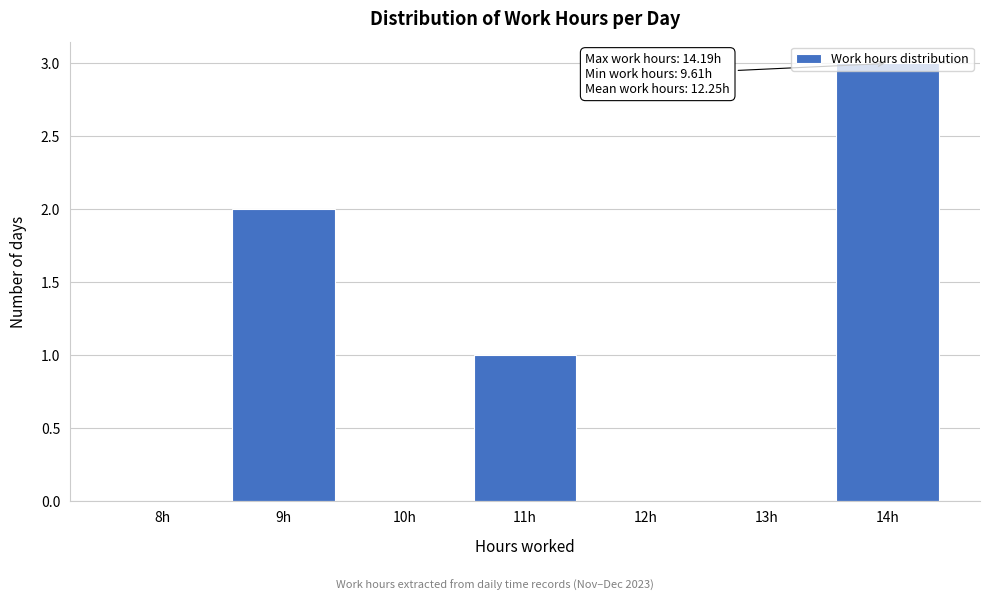

Which has a higher value, 12h or 11h?

11h